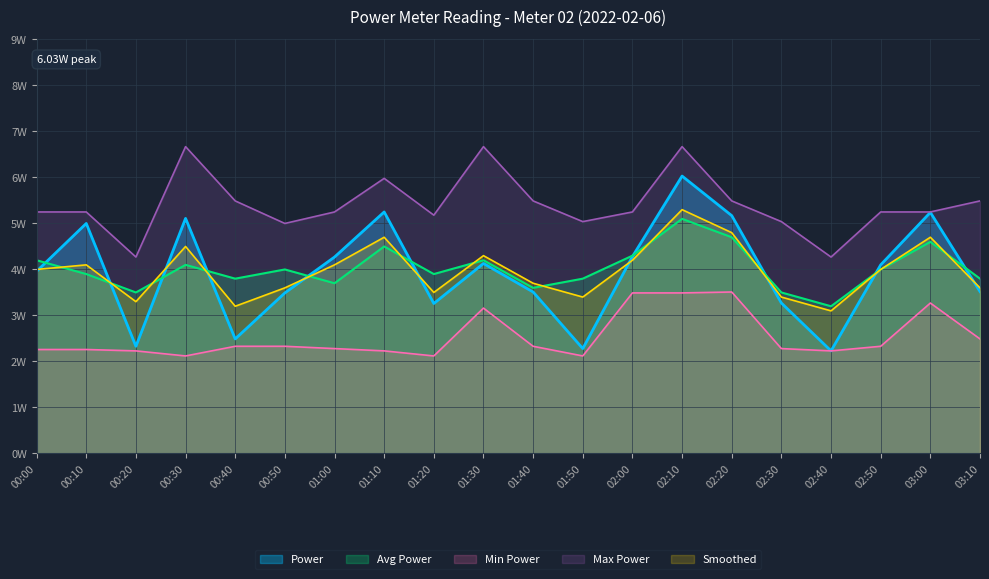

Which series has the widest spread of values?

Power